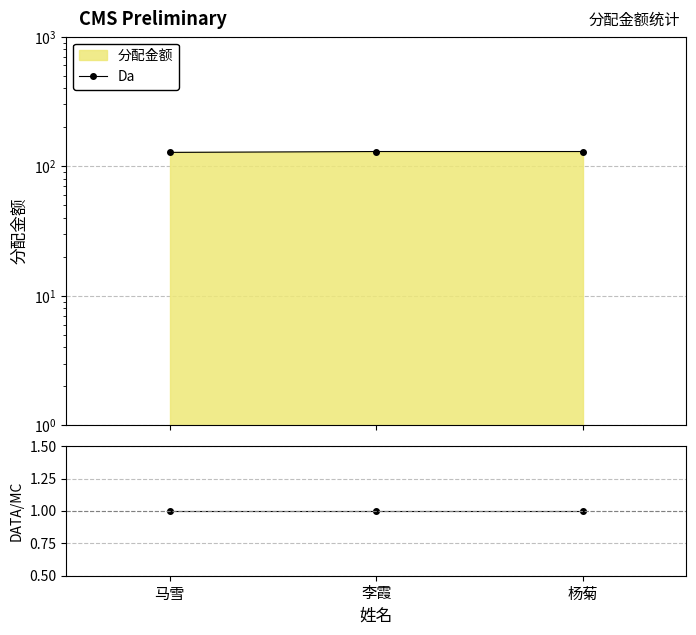

Which series changed the most between 马雪 and 杨菊?

Da